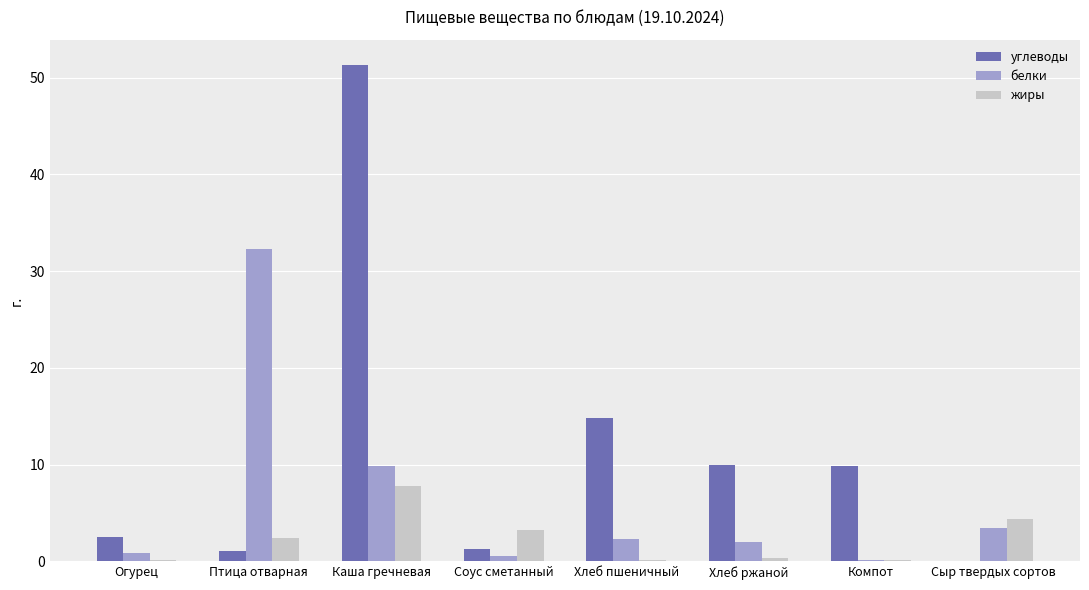

What is the greatest value displayed?

51.4